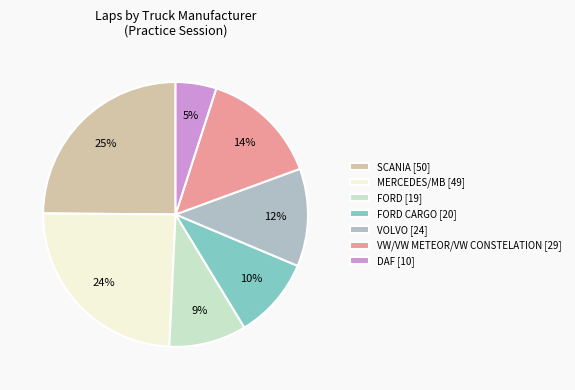

Is there any slice that represents more than half of the pie?

No